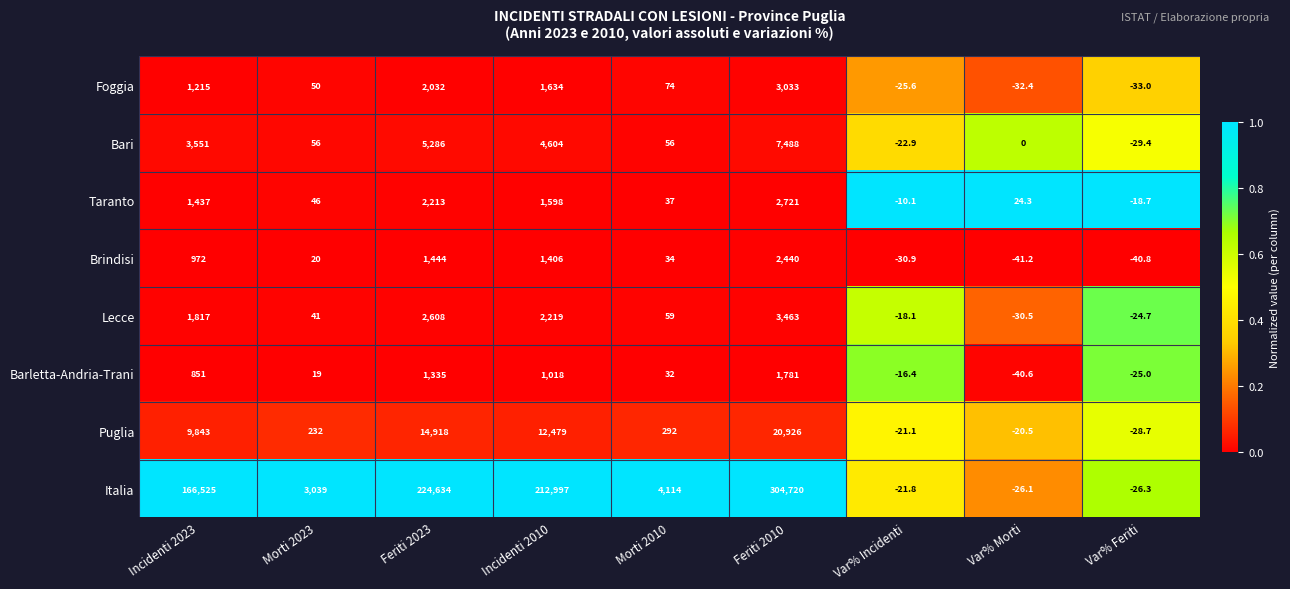

What is the difference between the Foggia values at Incidenti 2010 and Morti 2023?

1584.0